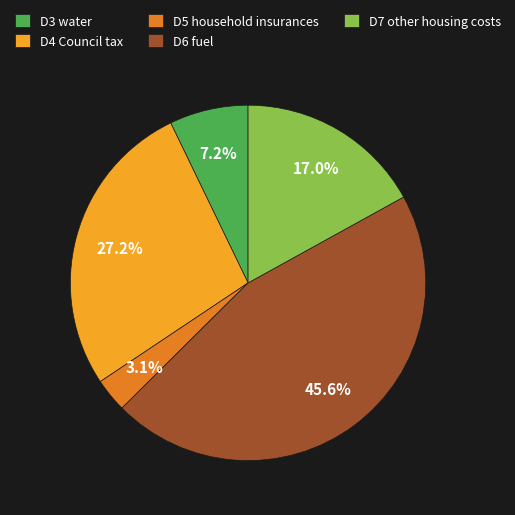

Approximately how many times larger is the value at D7 other housing costs compared to D3 water?

2.4